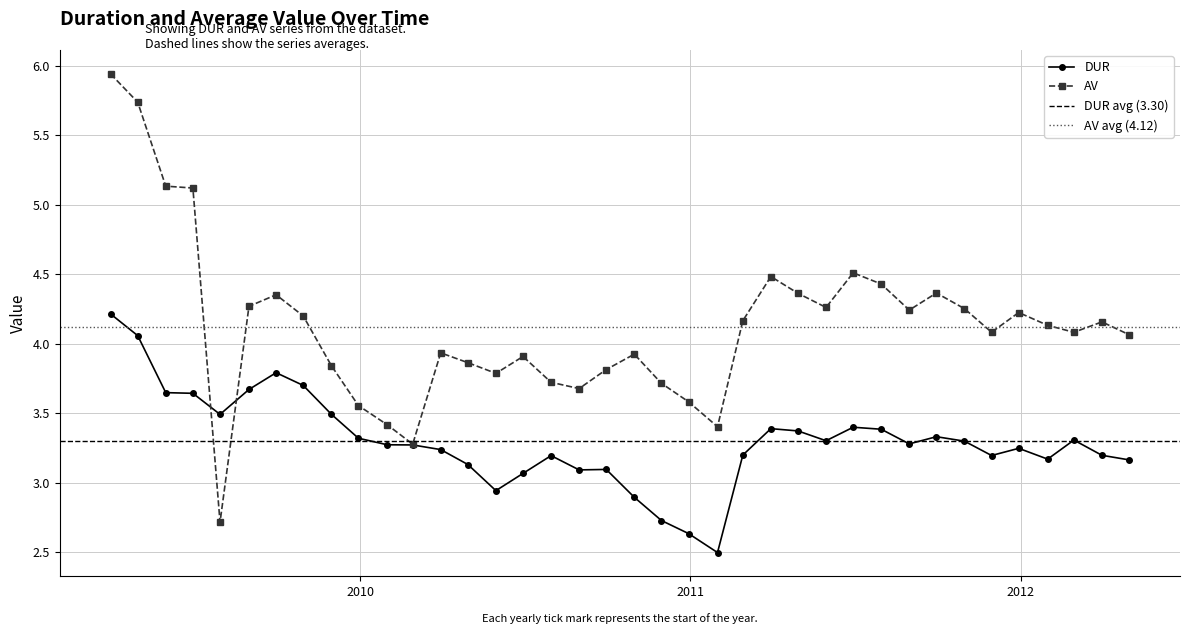

At which category is the sum across all series the highest?

2009-03-31